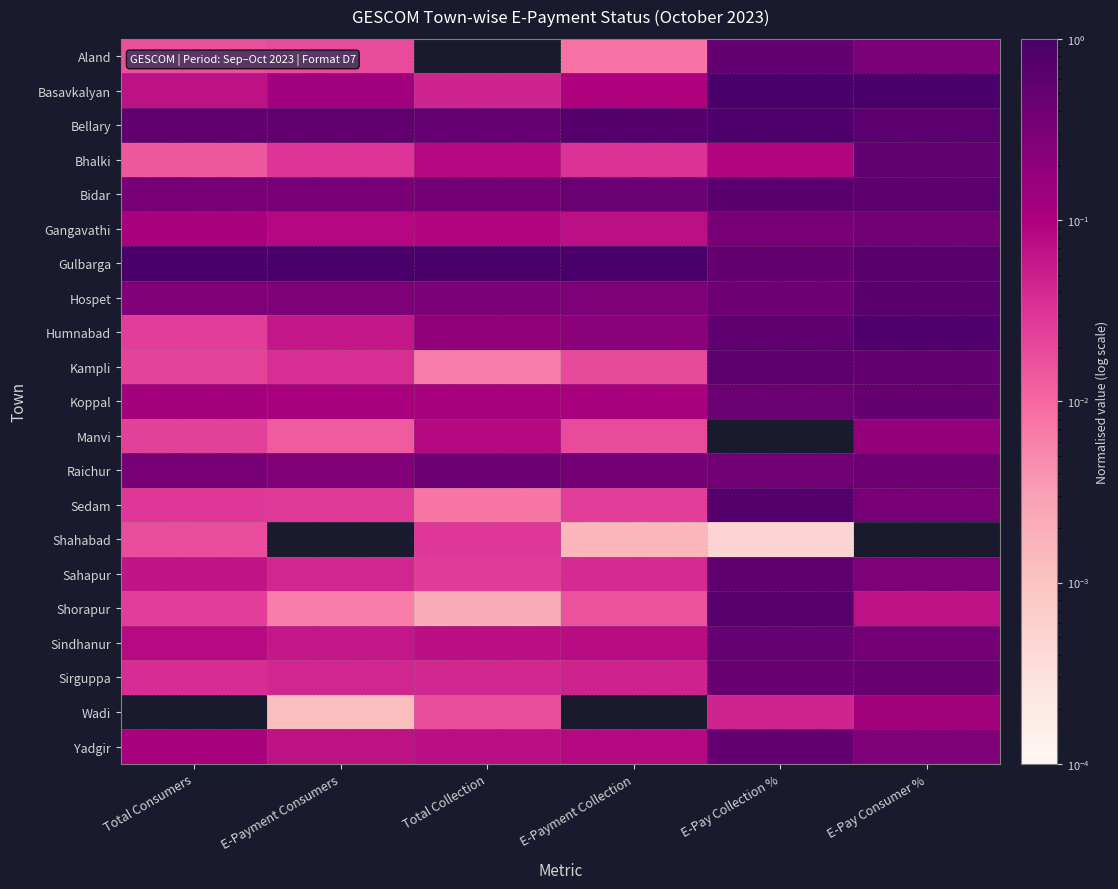

Which has a higher value, Total Consumers or E-Pay Collection %?

E-Pay Collection %